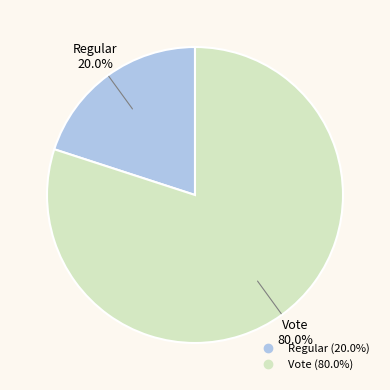

Rank the categories by value from lowest to highest.

Regular, Vote